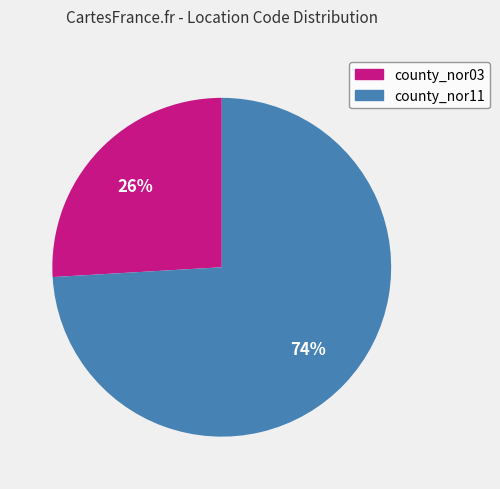

To the nearest percent, what percentage of the pie is county_nor03?

26%